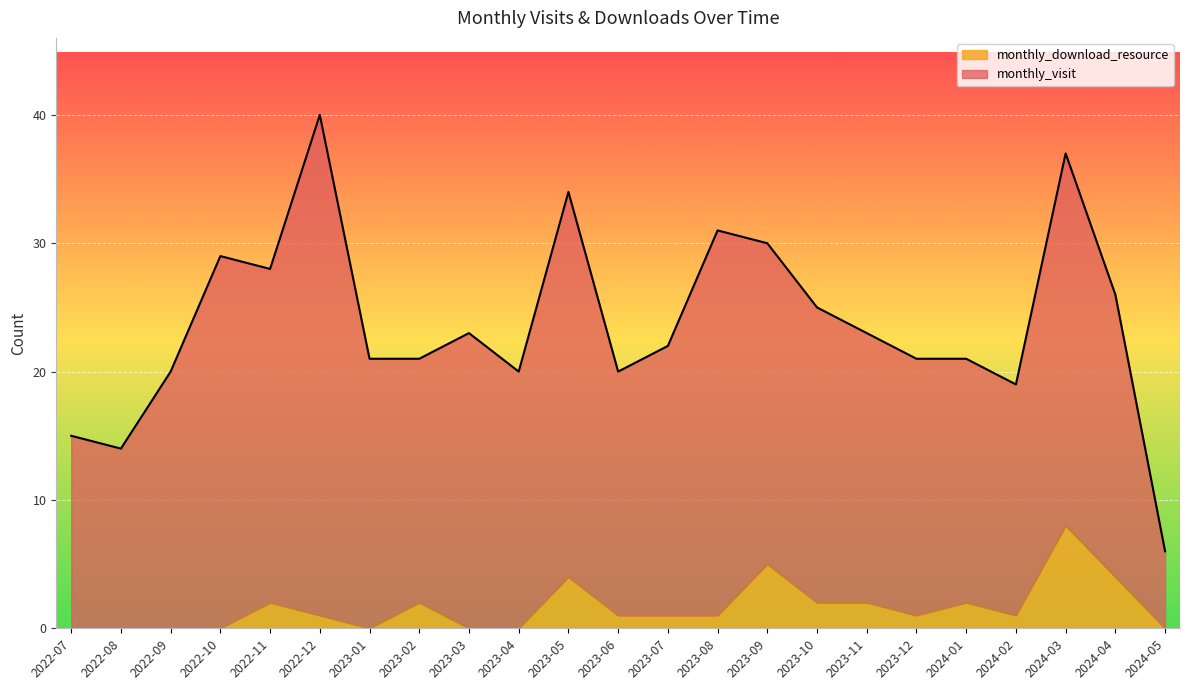

How many data points does each series have?

23